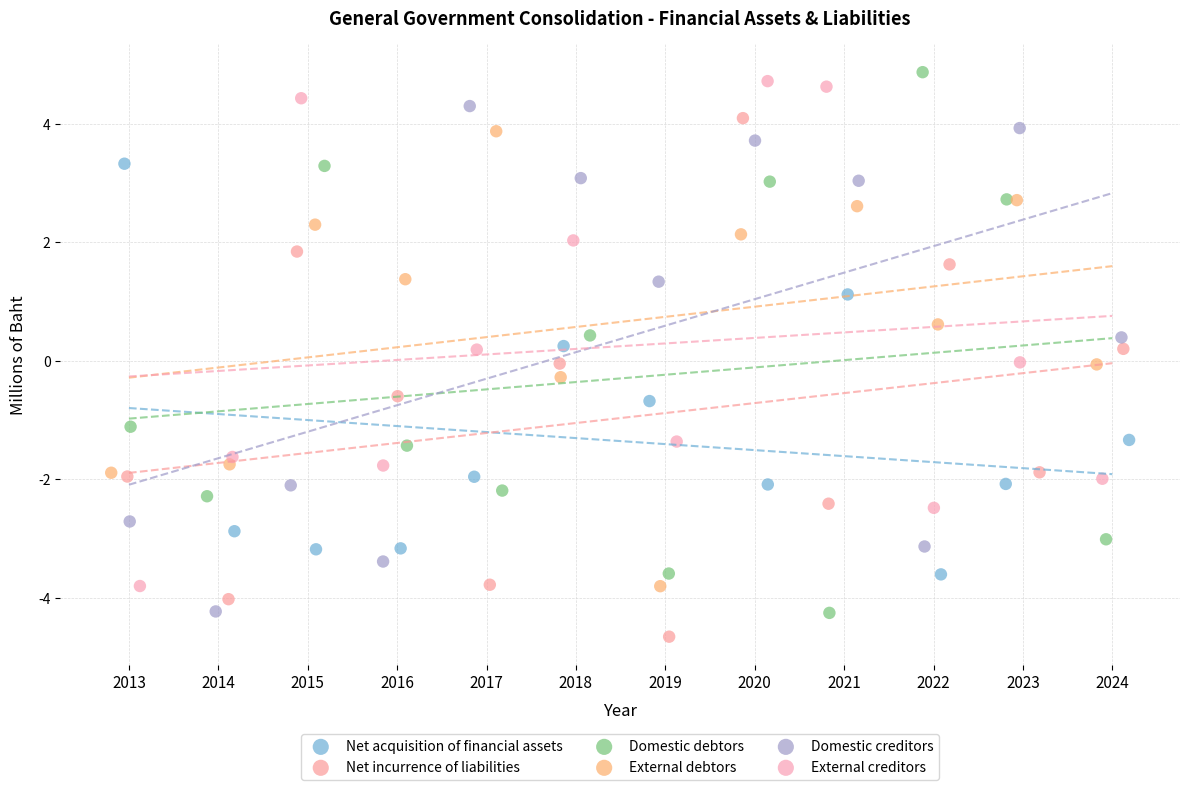

What are all the series names shown in the legend?

Net acquisition of financial assets, Net incurrence of liabilities, Domestic debtors, External debtors, Domestic creditors, External creditors